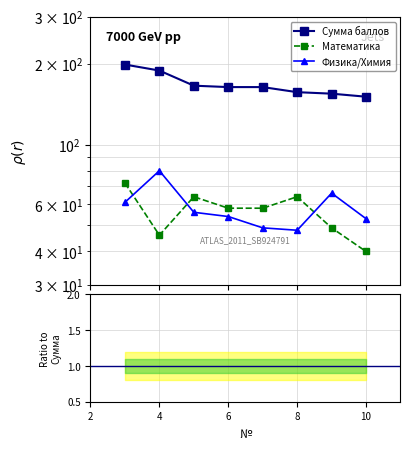

At how many categories does at least one series exceed 87?

8